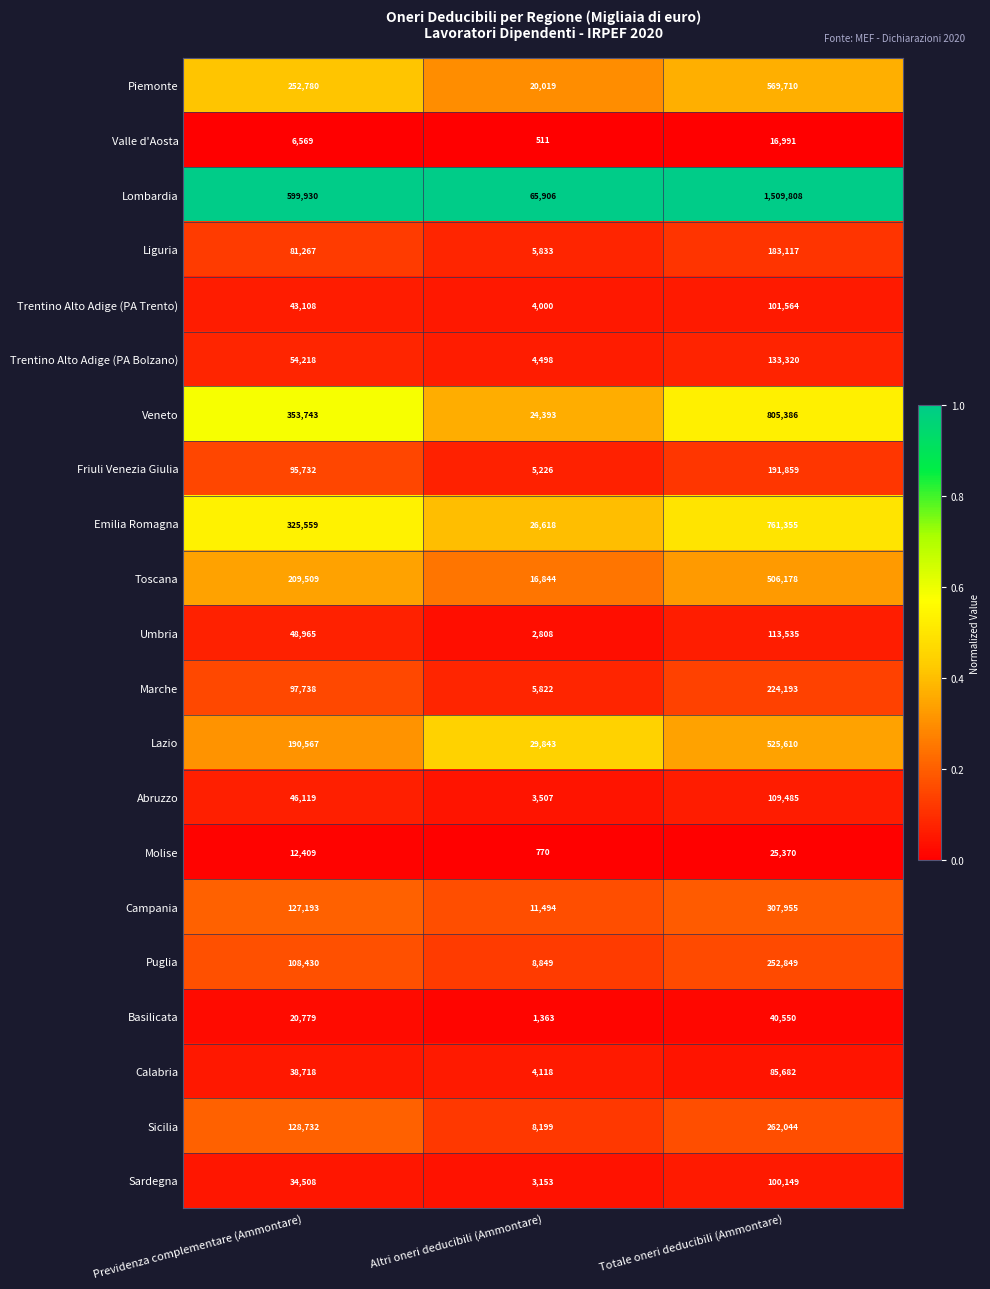

Which series has the widest spread of values?

Lombardia